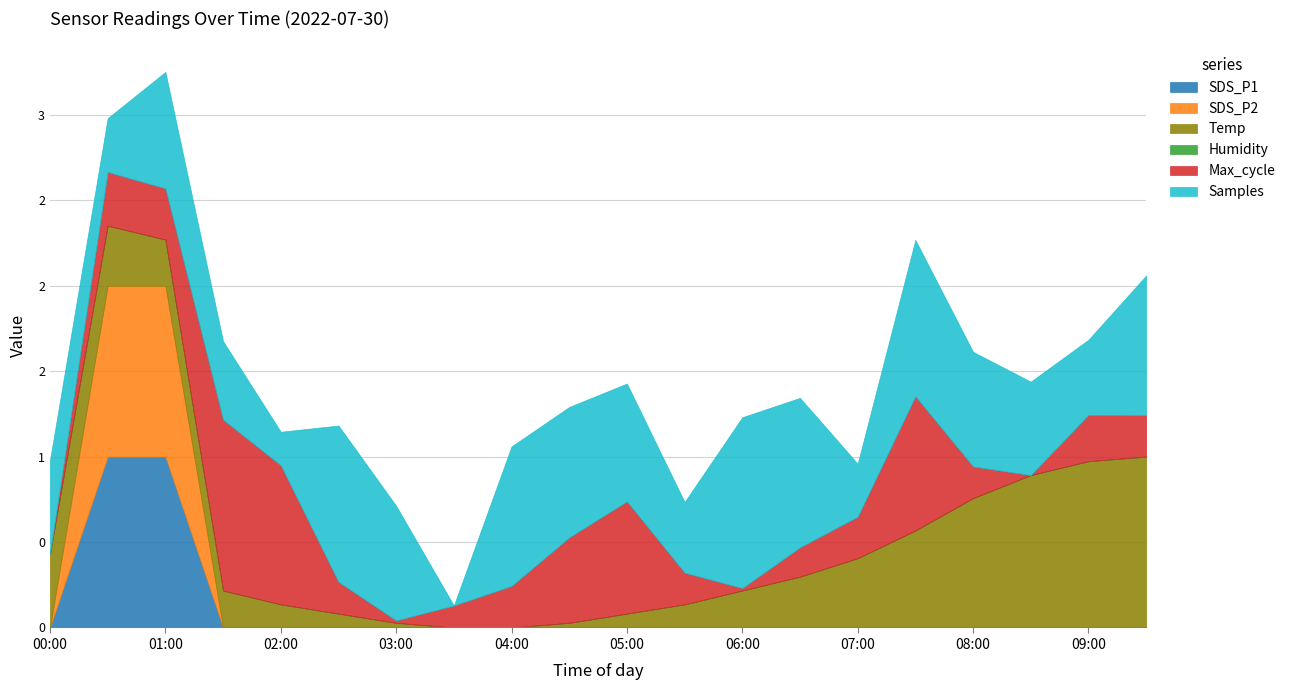

What is the sum of the SDS_P1 values at 08:30 and 07:00?

0.2